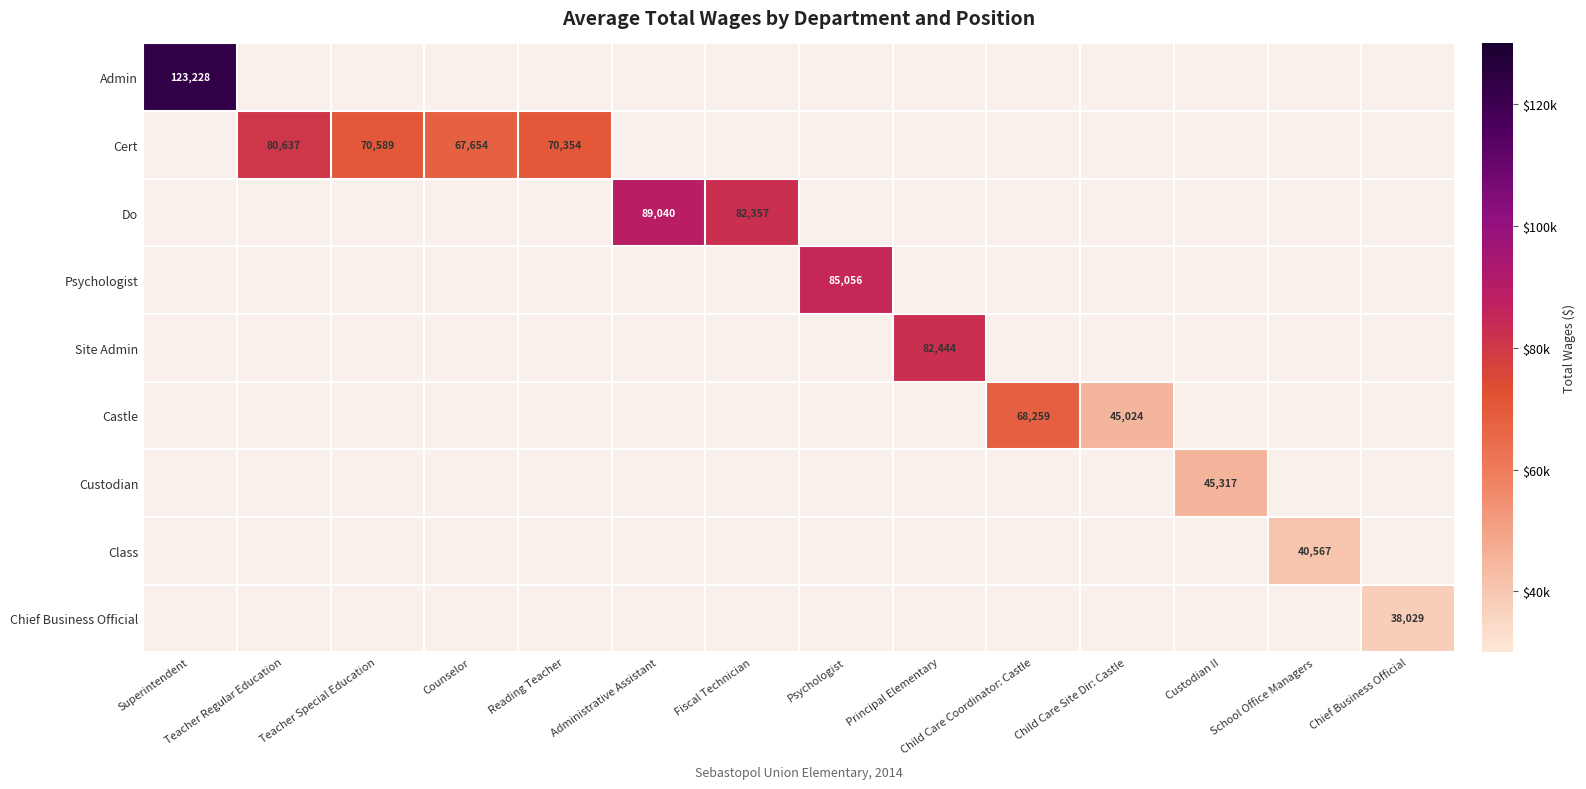

The value of Do at Fiscal Technician is 82357. True or false?

True